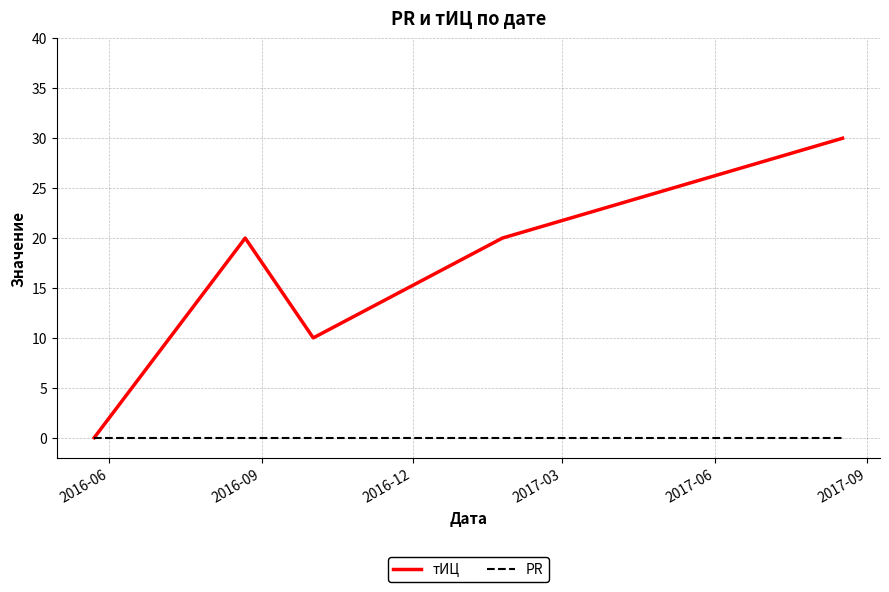

Which series has the largest range (max minus min)?

тИЦ